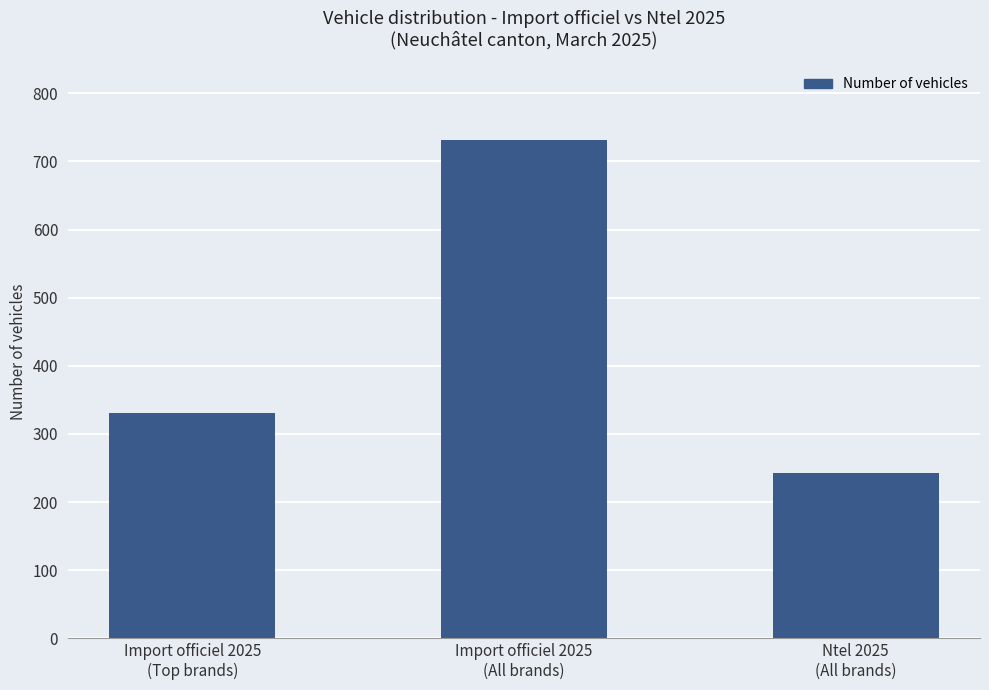

Reading left to right, transcribe all the data shown in this chart.

330	732	243